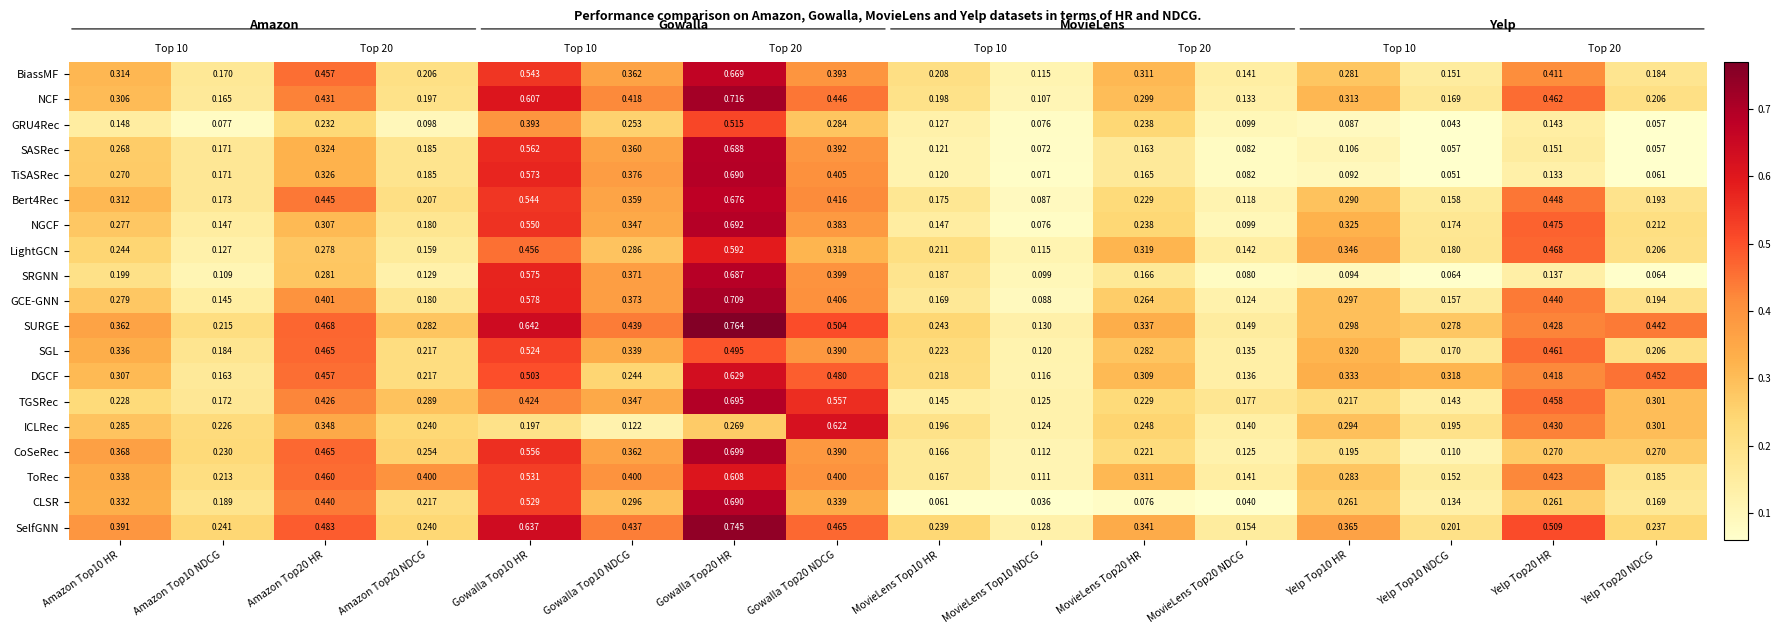

Between Yelp Top10 HR and Yelp Top20 NDCG, which series saw the biggest shift?

SURGE